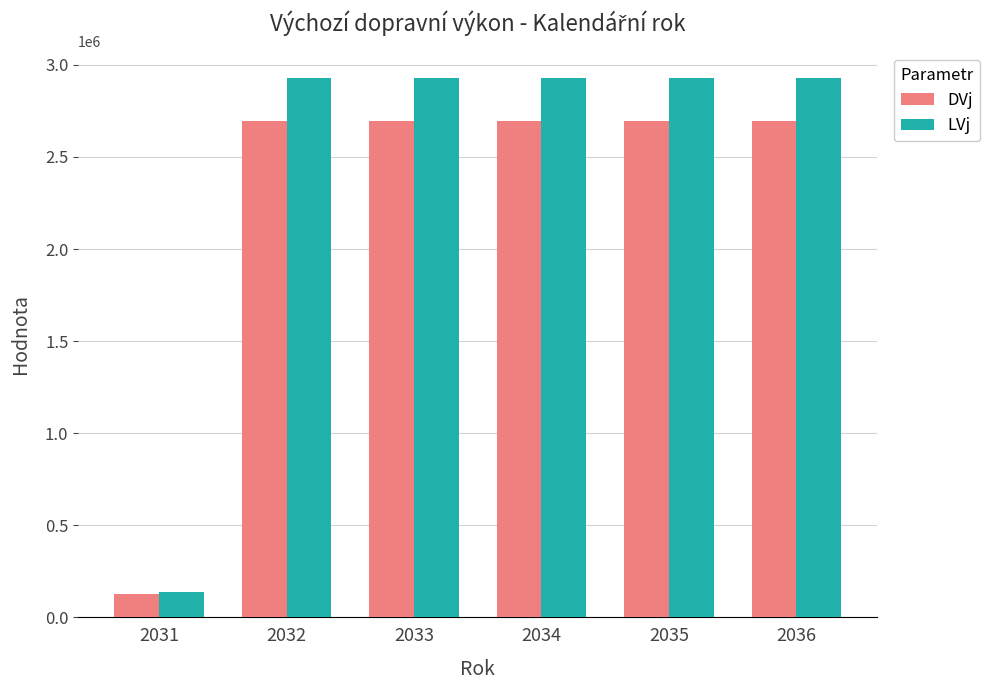

At which label does LVj first exceed 2926338?

2032